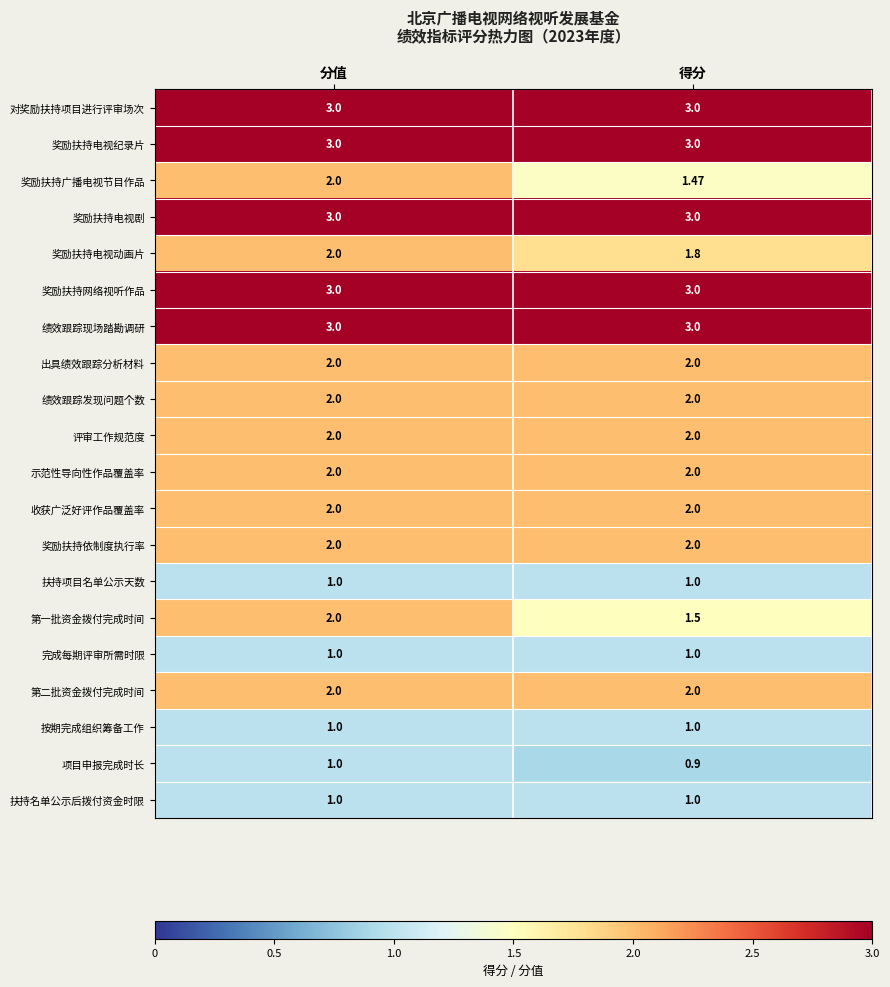

Is the value of 评审工作规范度 at 分值 greater than the value of 奖励扶持广播电视节目作品 at 得分?

Yes